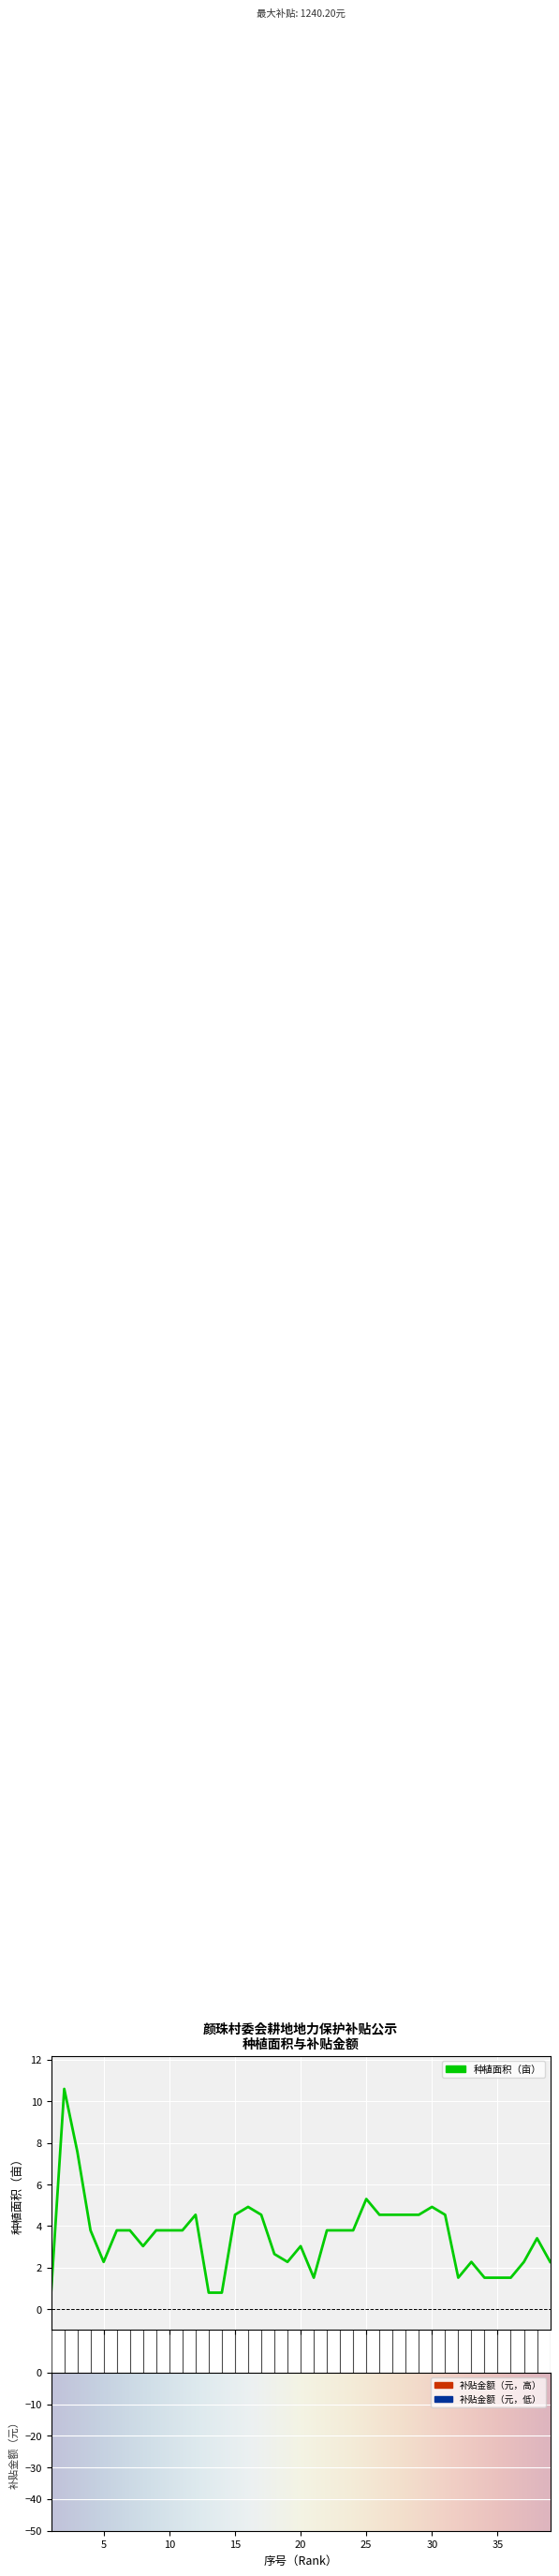

Rank the categories by value from highest to lowest.

2, 3, 25, 16, 30, 12, 15, 17, 26, 27, 28, 29, 31, 4, 6, 7, 9, 10, 11, 22, 23, 24, 38, 8, 20, 18, 5, 19, 33, 37, 39, 21, 32, 34, 35, 36, 1, 13, 14